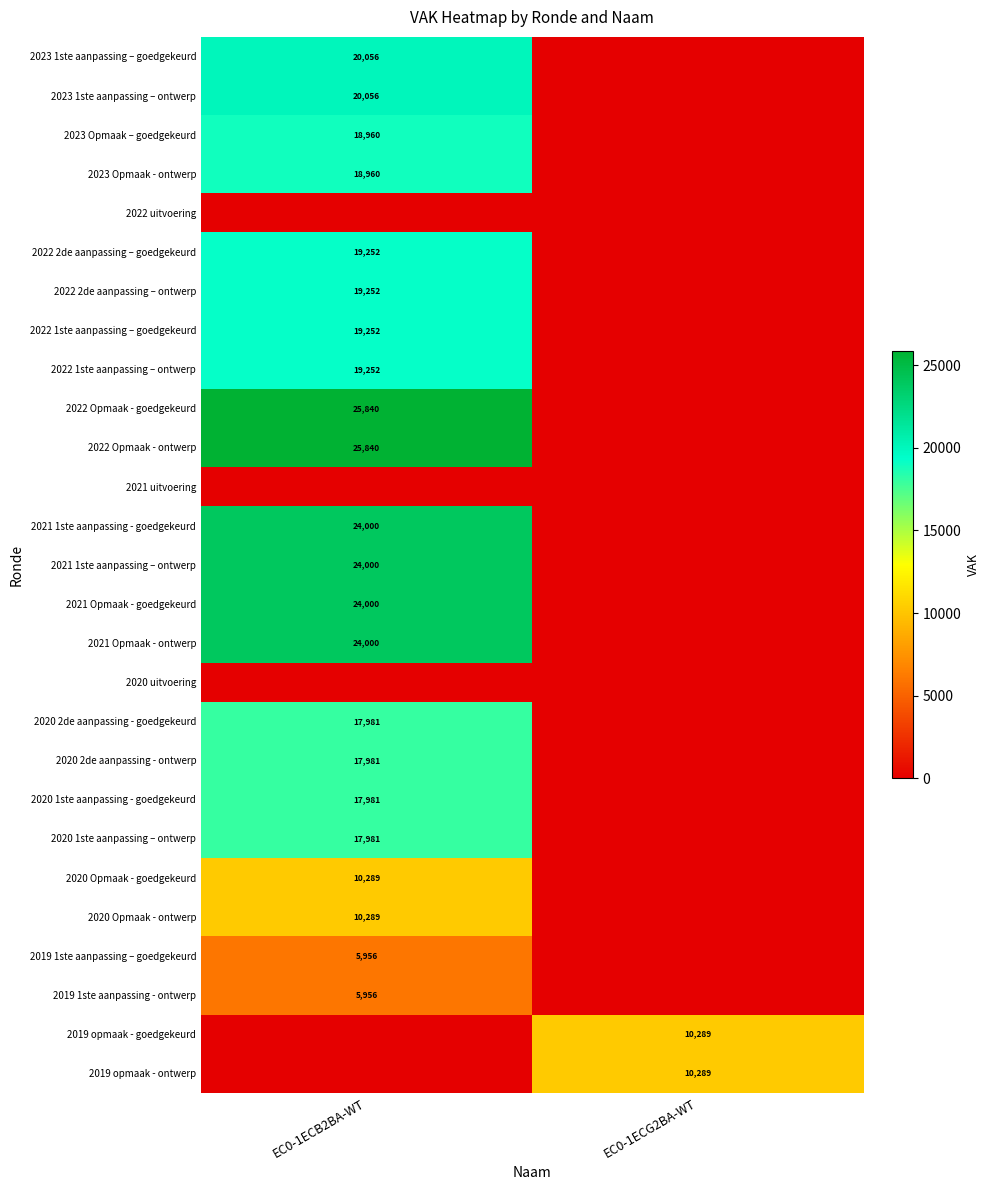

The 2021 Opmaak - goedgekeurd series shows 11376 at EC0-1ECB2BA-WT. True or false?

False